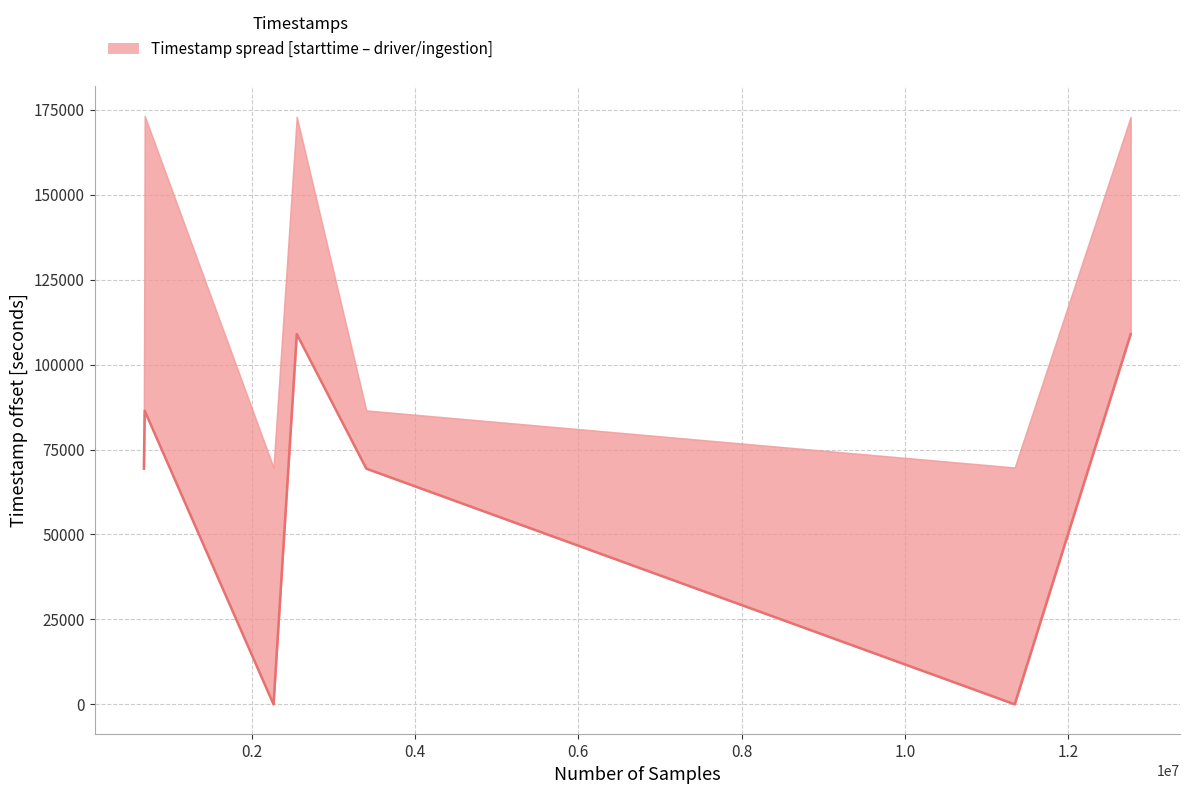

What is the difference between the values at 0.2 and 0.8?

22576.9